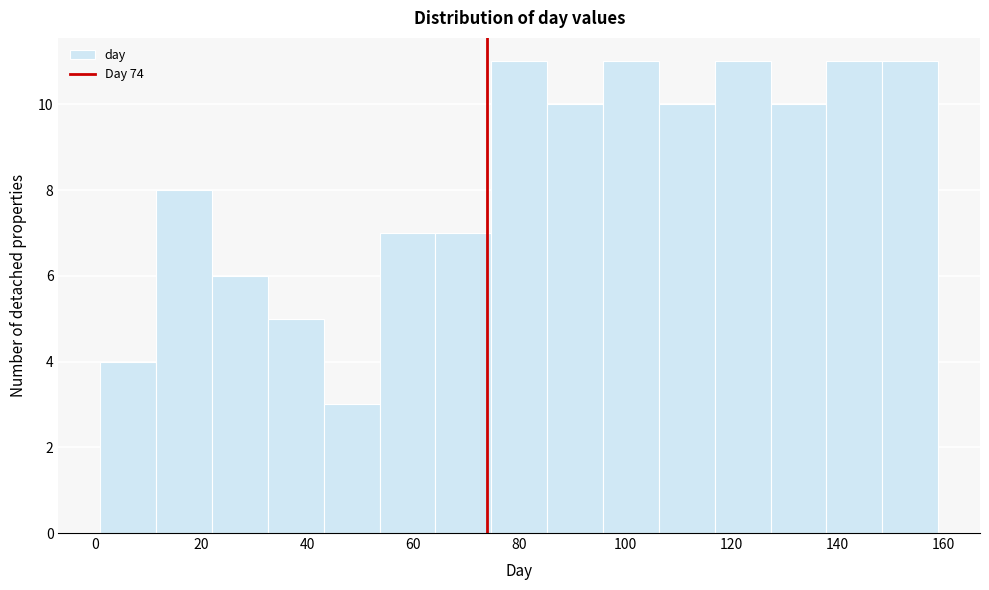

Reading left to right, list every bar in this chart as the range it spans on the x-axis followed by its height. Neither the bar edges nor the heights are printed on the chart, so give them approximately, as read against the axes.

2 to 12: 4
12 to 22: 8
22 to 32: 6
32 to 44: 5
44 to 54: 3
54 to 64: 7
64 to 74: 7
74 to 86: 11
86 to 96: 10
96 to 106: 11
106 to 116: 10
116 to 128: 11
128 to 138: 10
138 to 148: 11
148 to 160: 11